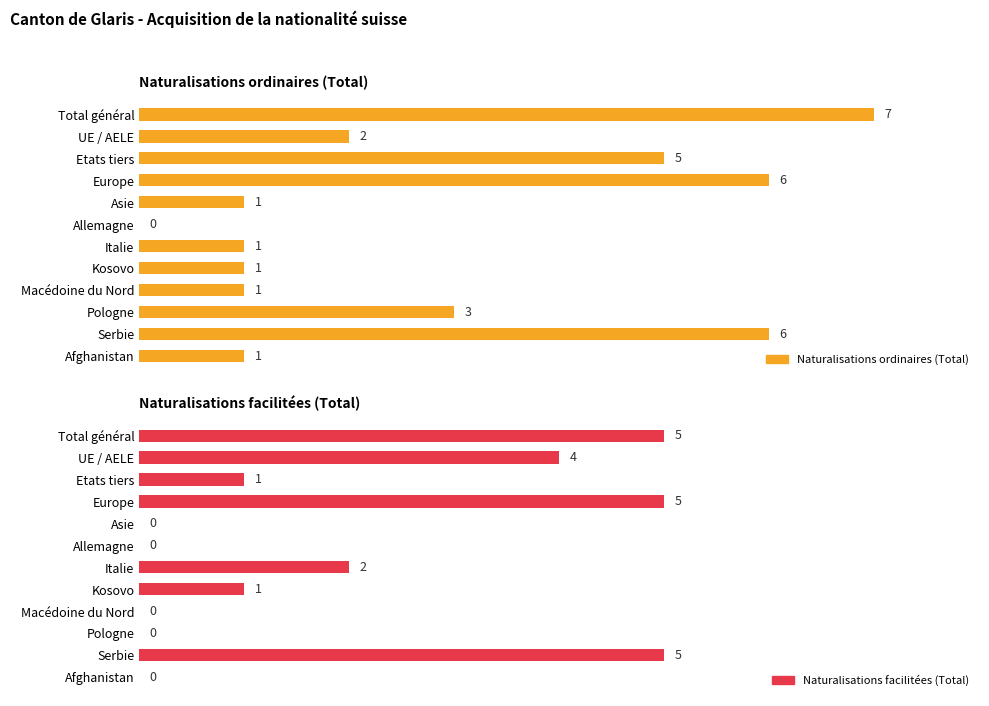

Is it true that Naturalisations ordinaires (Total) equals 2 at Macédoine du Nord?

False